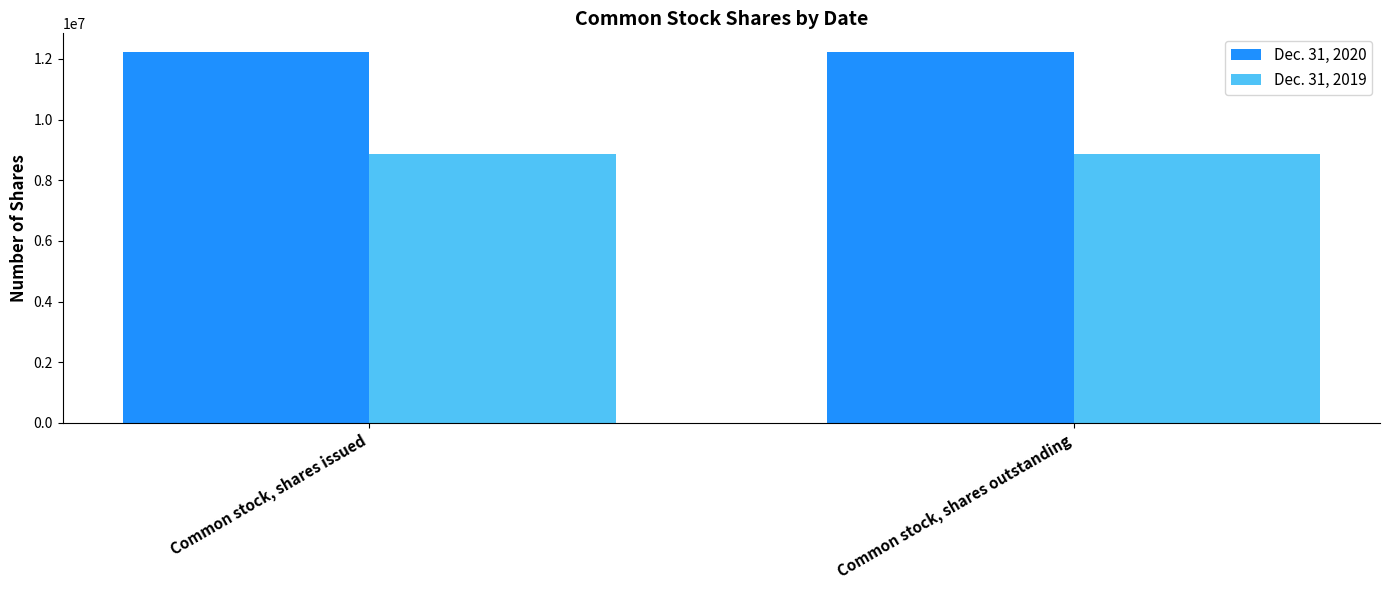

Reading left to right, transcribe all the data shown in this chart.

Dec. 31, 2020: Common stock, shares issued=12232289	Common stock, shares outstanding=12232289
Dec. 31, 2019: Common stock, shares issued=8851759	Common stock, shares outstanding=8851759